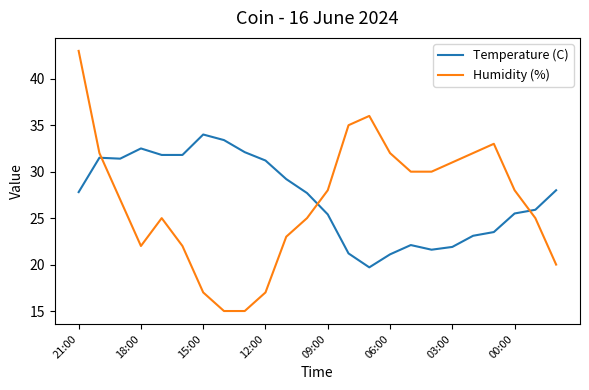

What are all the series names shown in the legend?

Temperature (C), Humidity (%)